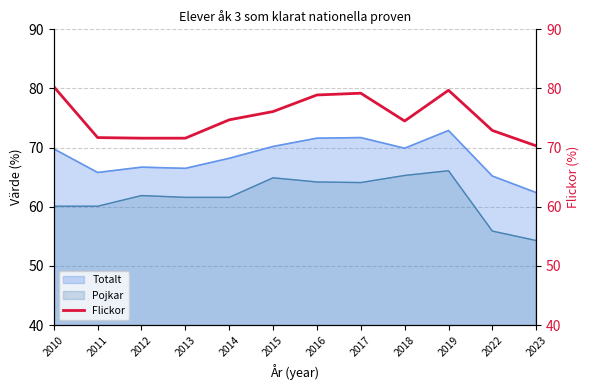

True or false: Pojkar has a value of 60.1 at 2010.

True